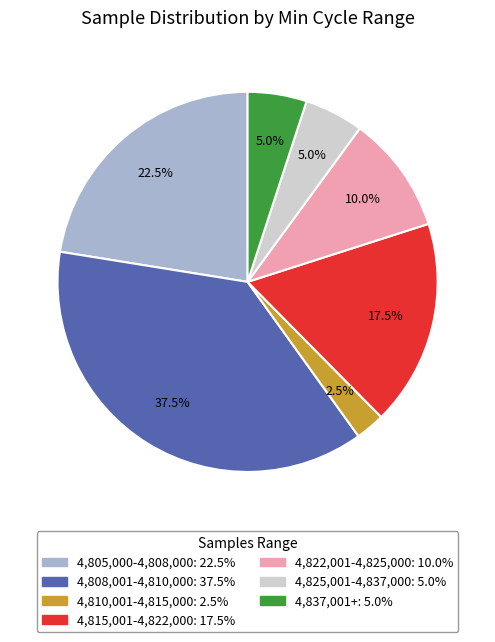

Is there any slice that represents more than half of the pie?

No